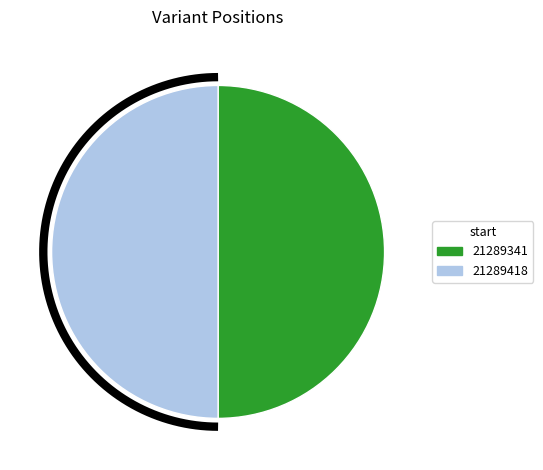

Combined, do 21289341 and 21289418 account for over 50%?

Yes